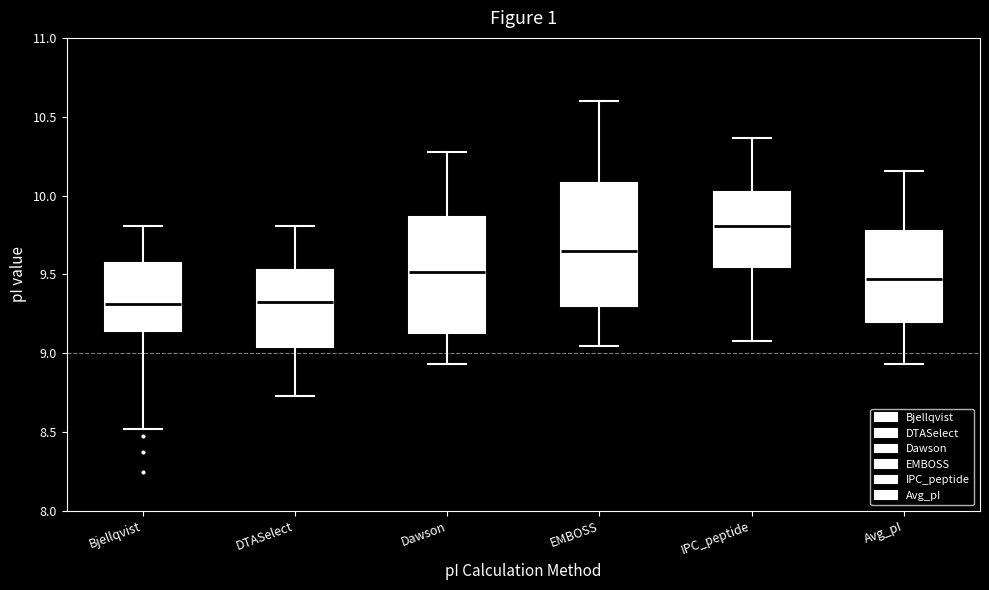

Where does the median line of the box for EMBOSS sit on the y-axis? The values are not printed on the chart, so give them approximately, as read against the axis.

9.65